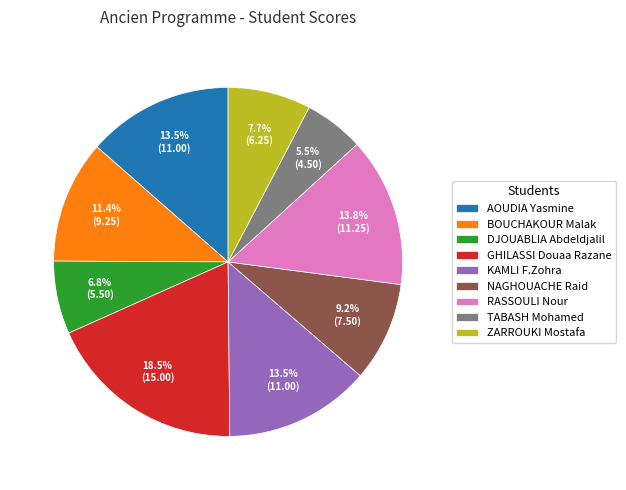

Is there a majority slice in this chart?

No